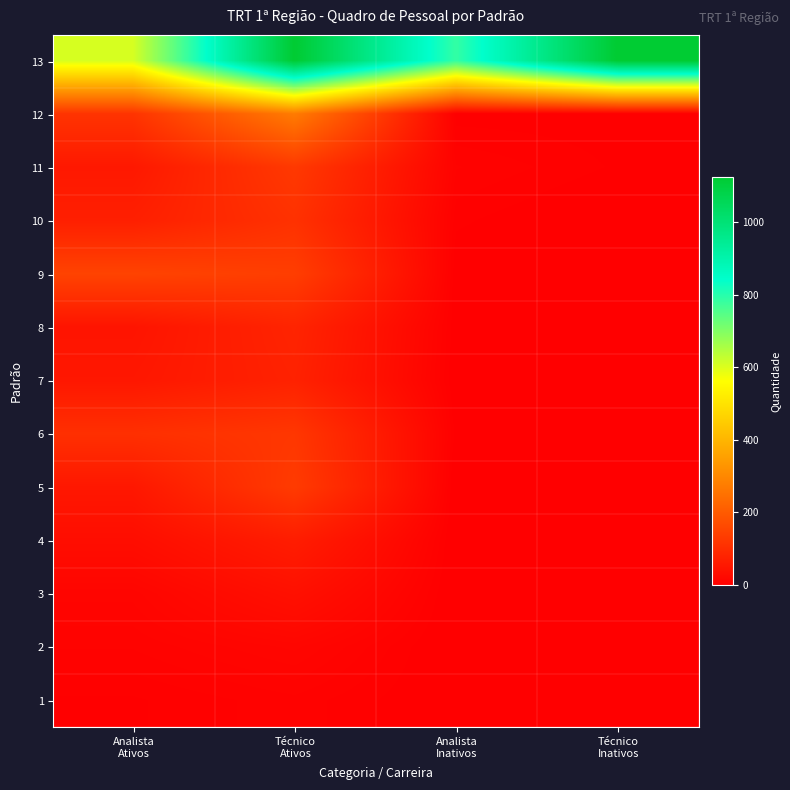

Reading right to left, list all the values displayed in this chart.

13: Técnico
Inativos=1124	Analista
Inativos=787	Técnico
Ativos=1124	Analista
Ativos=608
12: Técnico
Inativos=3	Analista
Inativos=3	Técnico
Ativos=274	Analista
Ativos=116
11: Técnico
Inativos=4	Analista
Inativos=9	Técnico
Ativos=127	Analista
Ativos=56
10: Técnico
Inativos=0	Analista
Inativos=5	Técnico
Ativos=111	Analista
Ativos=71
9: Técnico
Inativos=0	Analista
Inativos=2	Técnico
Ativos=138	Analista
Ativos=150
8: Técnico
Inativos=1	Analista
Inativos=2	Técnico
Ativos=82	Analista
Ativos=47
7: Técnico
Inativos=1	Analista
Inativos=1	Técnico
Ativos=77	Analista
Ativos=53
6: Técnico
Inativos=1	Analista
Inativos=3	Técnico
Ativos=123	Analista
Ativos=107
5: Técnico
Inativos=0	Analista
Inativos=0	Técnico
Ativos=132	Analista
Ativos=54
4: Técnico
Inativos=0	Analista
Inativos=0	Técnico
Ativos=66	Analista
Ativos=32
3: Técnico
Inativos=2	Analista
Inativos=0	Técnico
Ativos=38	Analista
Ativos=14
2: Técnico
Inativos=1	Analista
Inativos=0	Técnico
Ativos=16	Analista
Ativos=9
1: Técnico
Inativos=0	Analista
Inativos=1	Técnico
Ativos=8	Analista
Ativos=4